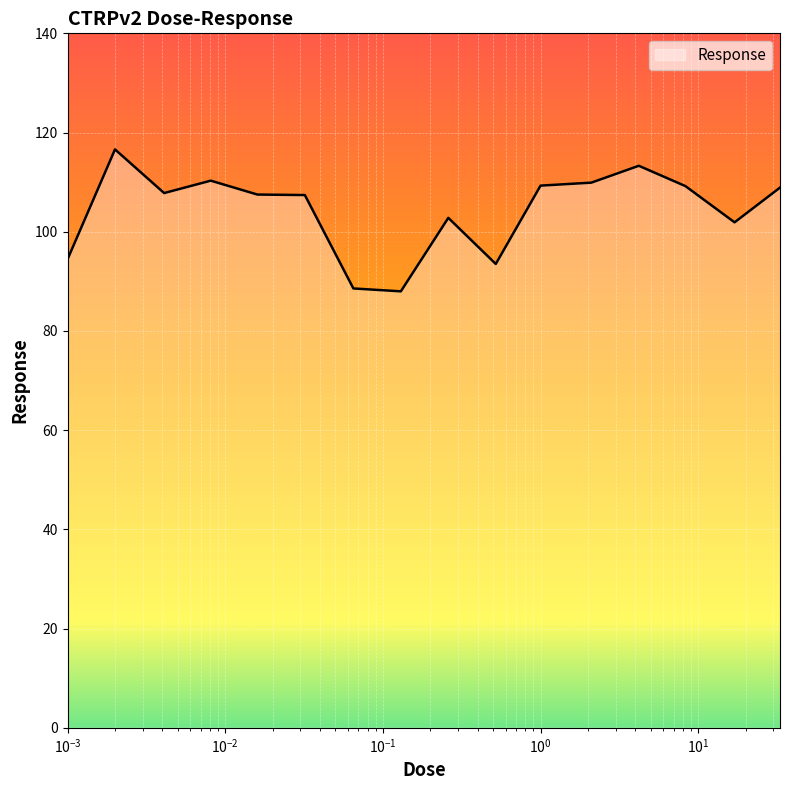

What is the greatest value displayed?

116.6